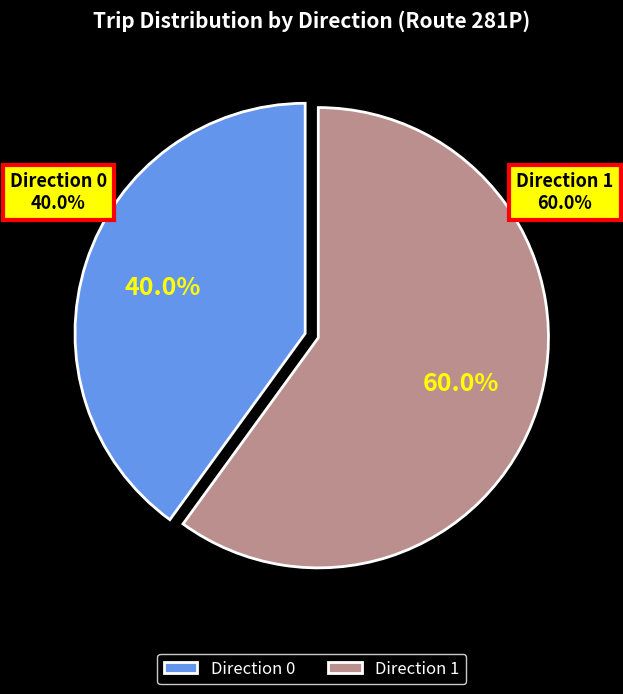

What is the smallest slice in the pie chart?

Direction 0